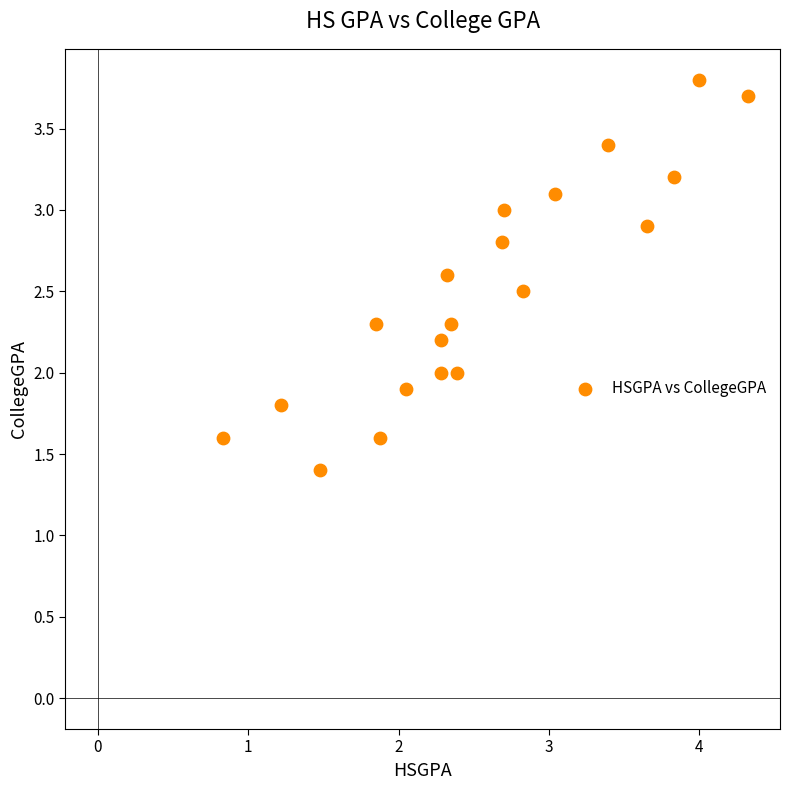

What is the range of X values (max minus min)?

3.5